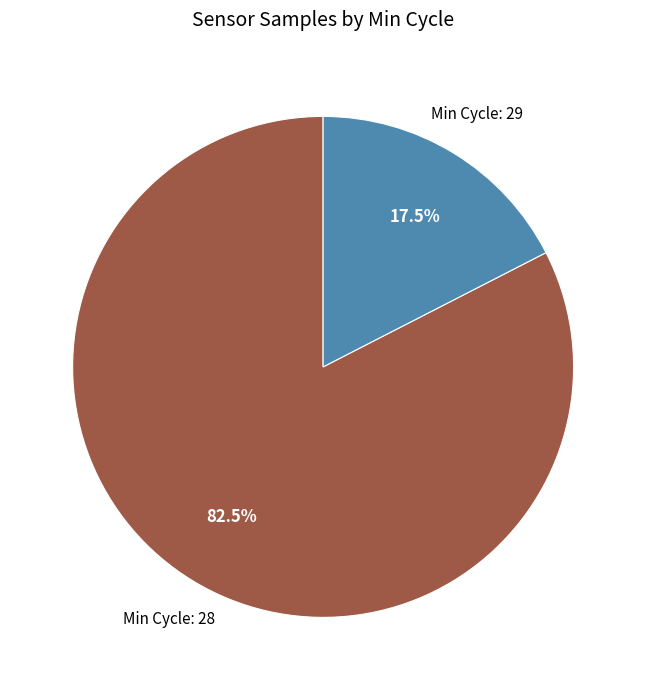

Between Min Cycle: 29 and Min Cycle: 28, which is larger?

Min Cycle: 28